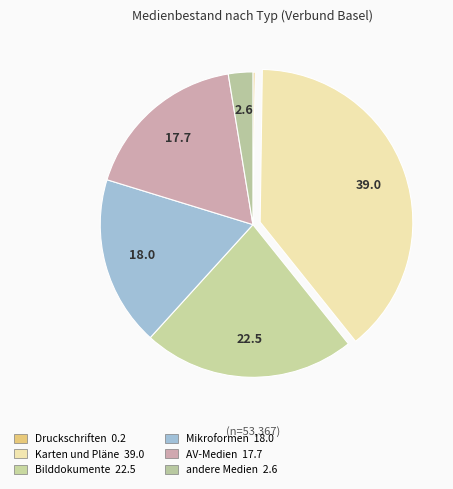

Is there any slice that represents more than half of the pie?

No